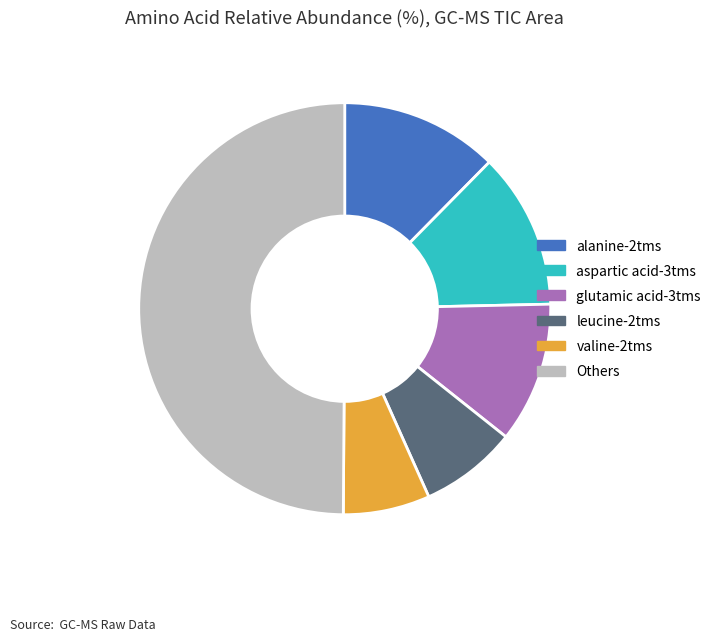

What is the ratio of the value at alanine-2tms to the value at glutamic acid-3tms?

1.1